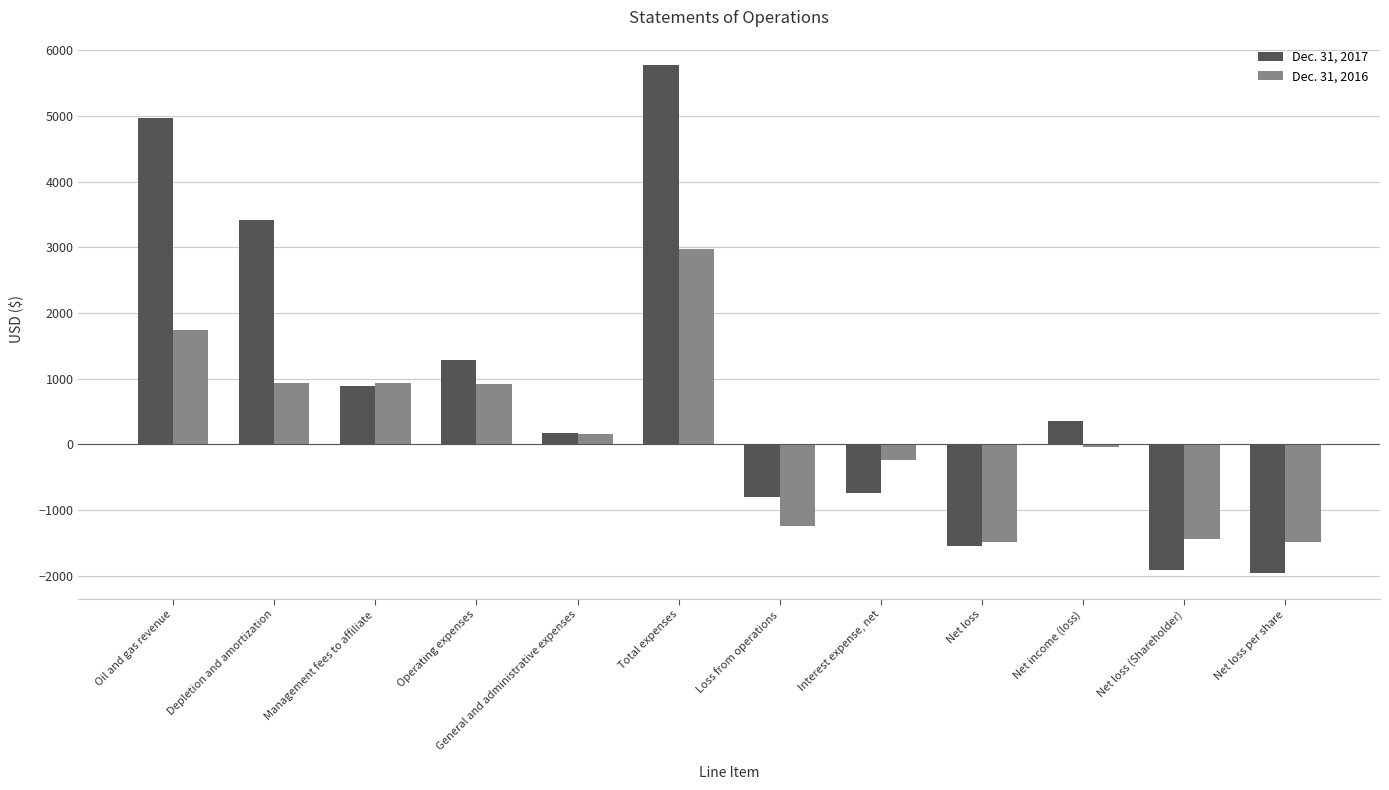

How many data points does each series have?

12